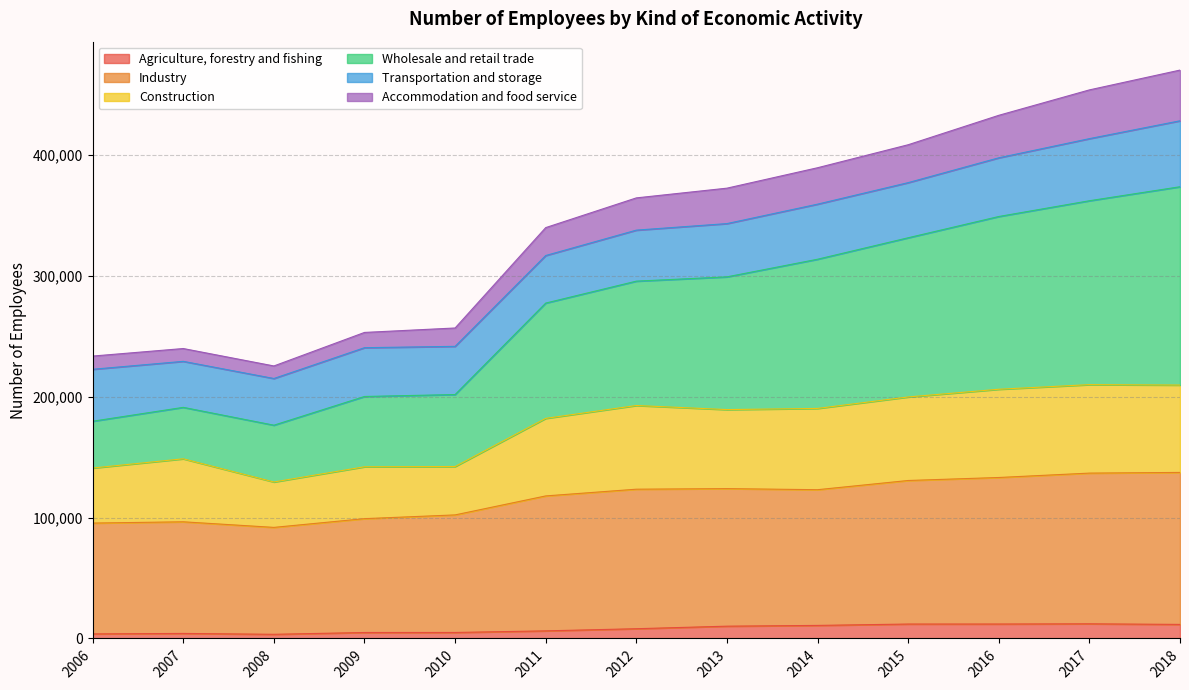

What is the maximum value for Agriculture, forestry and fishing?

12111